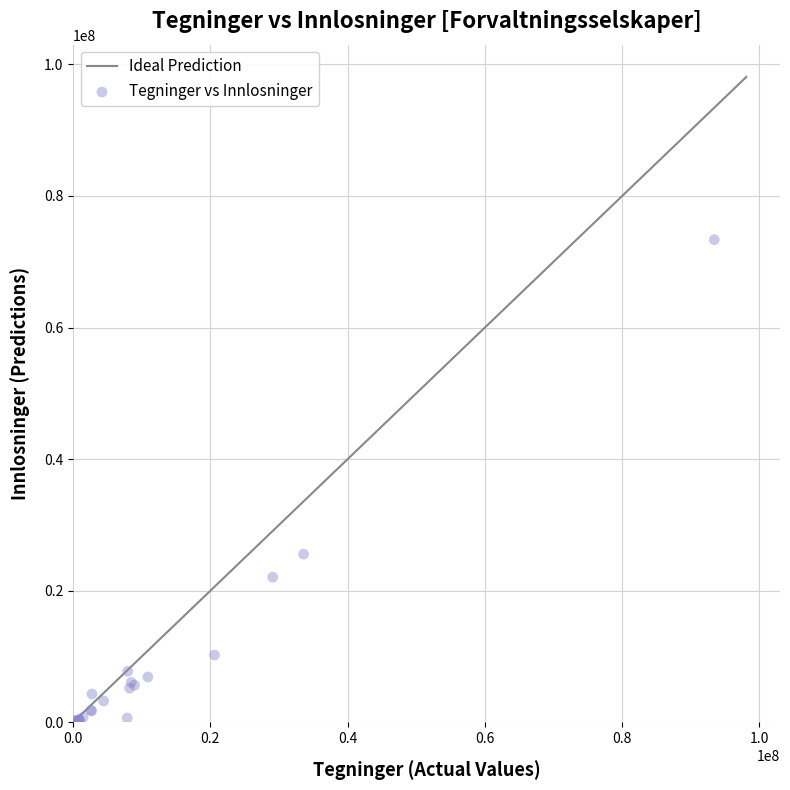

What Y value in the scatter plot is closest to 36788107?

25570227